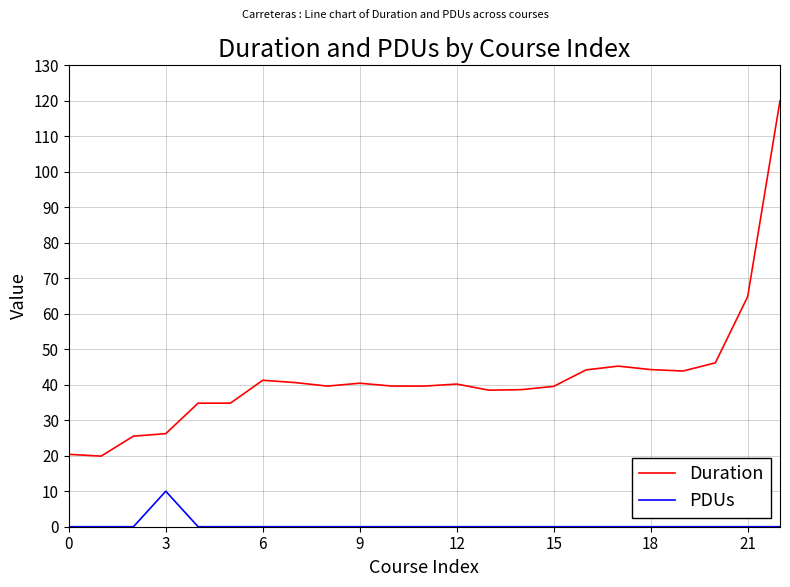

What is the greatest value displayed?

120.1